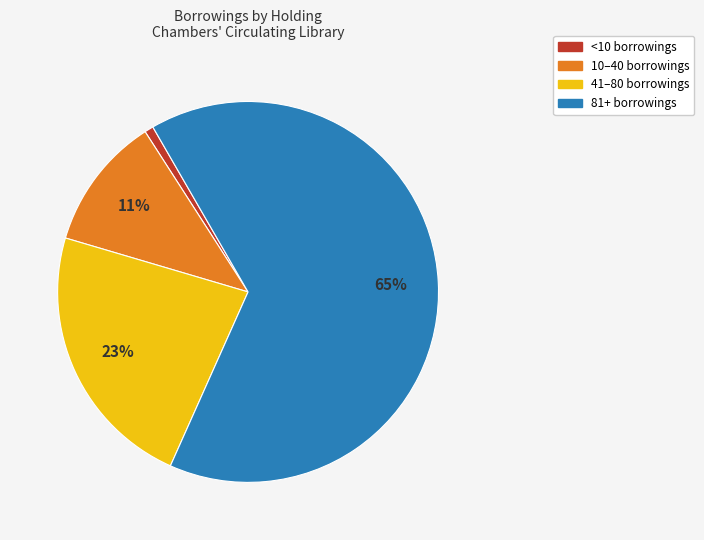

How many segments does this pie chart have?

4